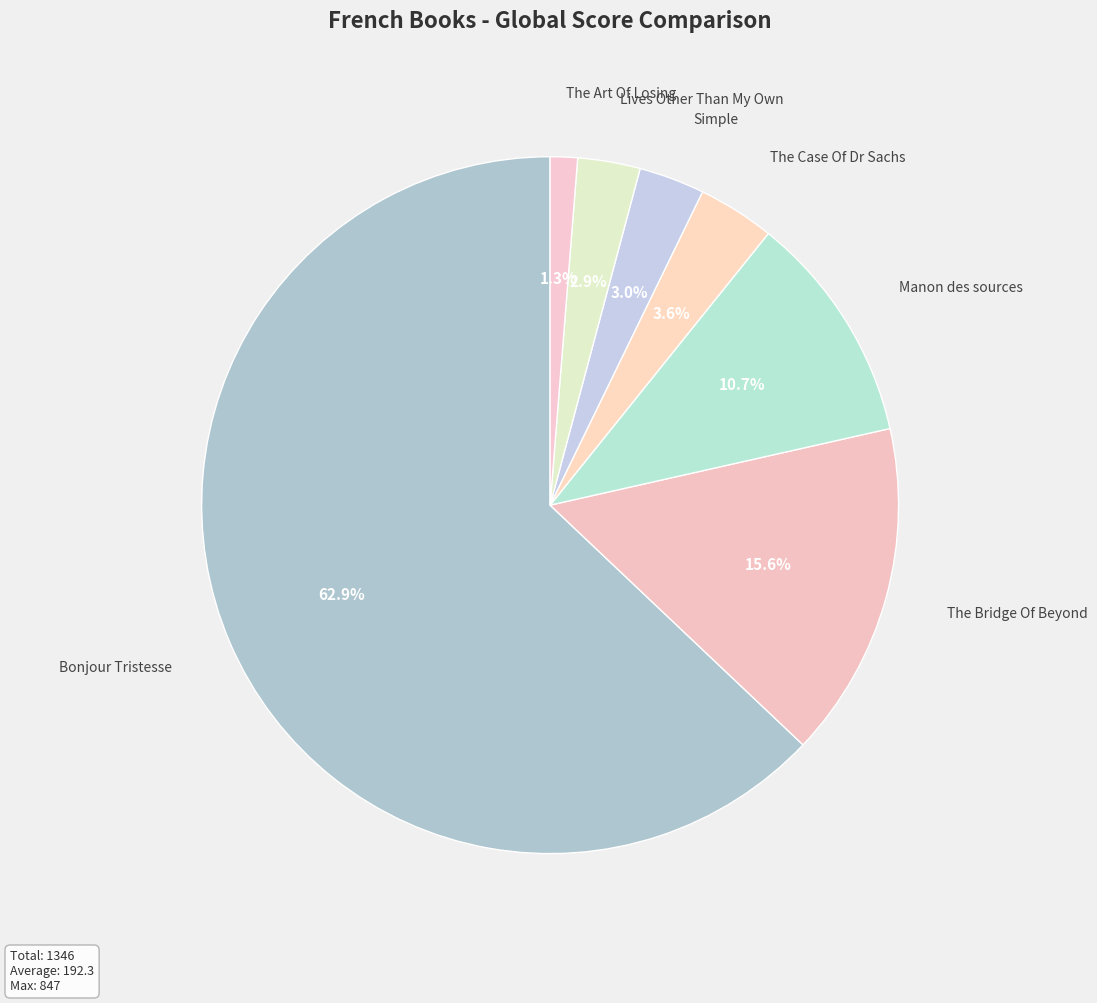

How many segments does this pie chart have?

7